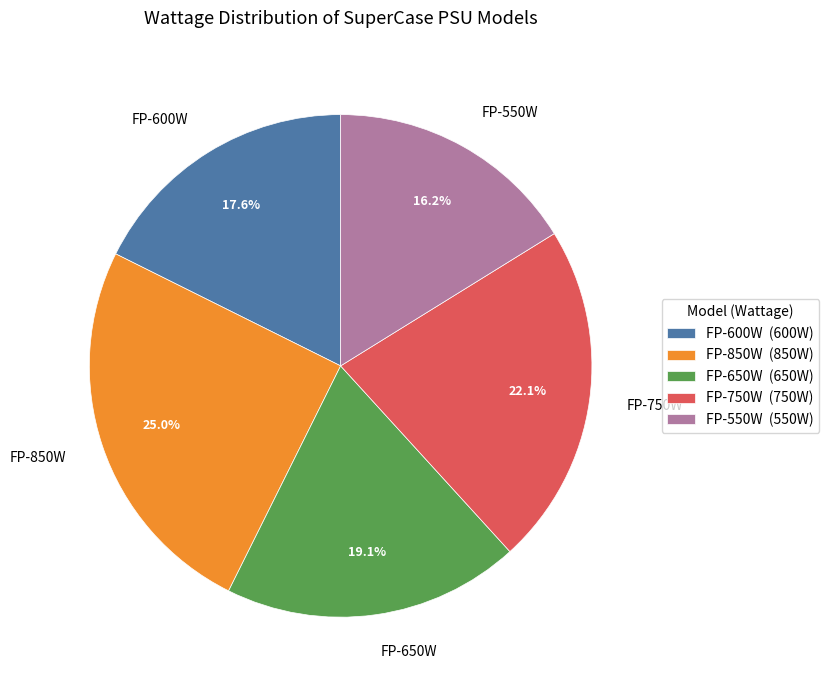

Count the number of slices in the pie.

5